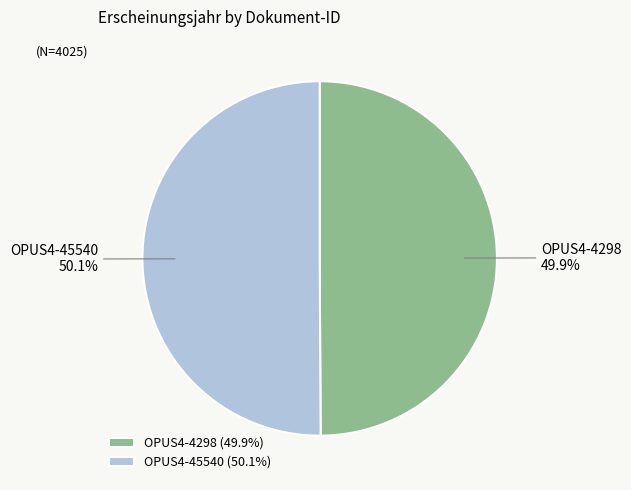

Approximately how many times larger is the value at OPUS4-4298 compared to OPUS4-45540?

1.0